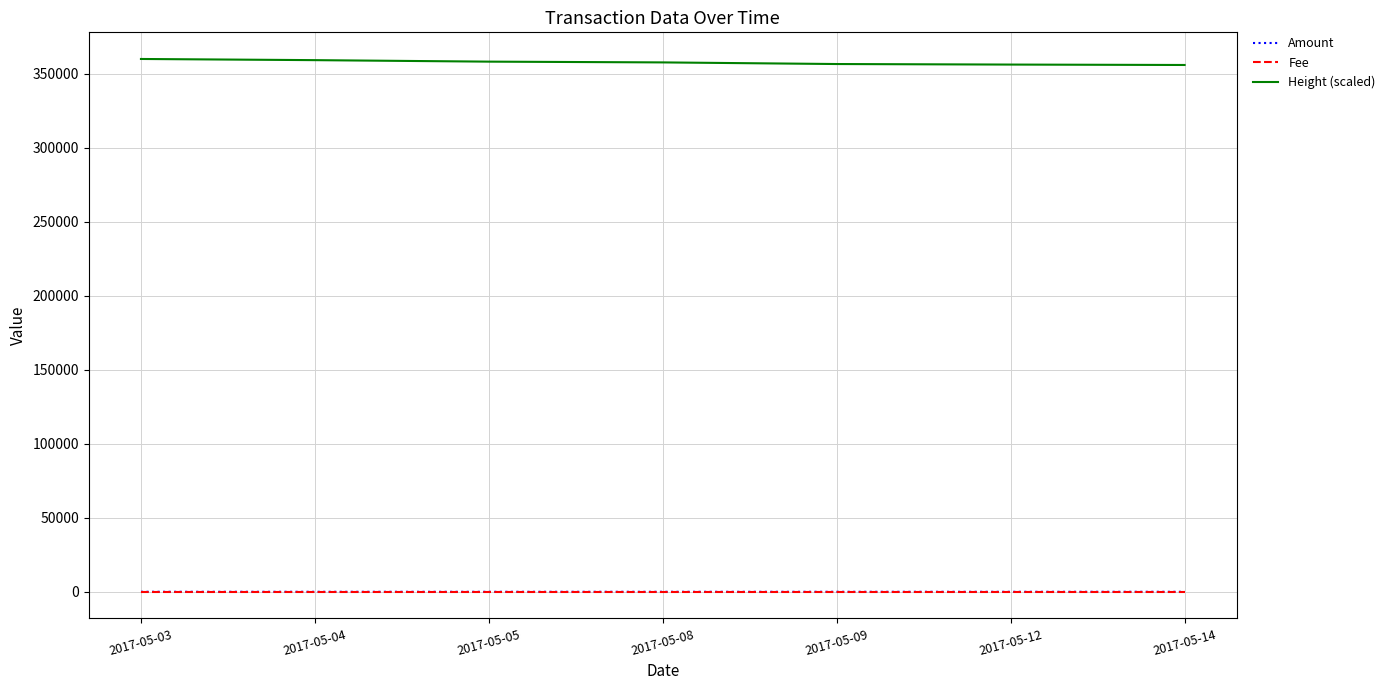

What are all the series names shown in the legend?

Amount, Fee, Height (scaled)